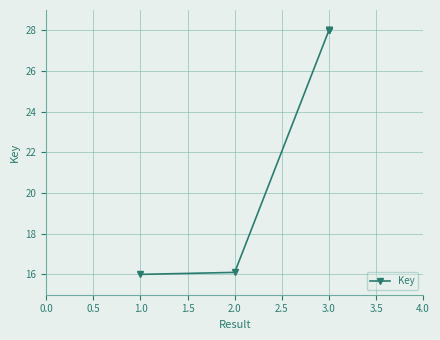

What is the difference between the maximum and second lowest values?

11.9